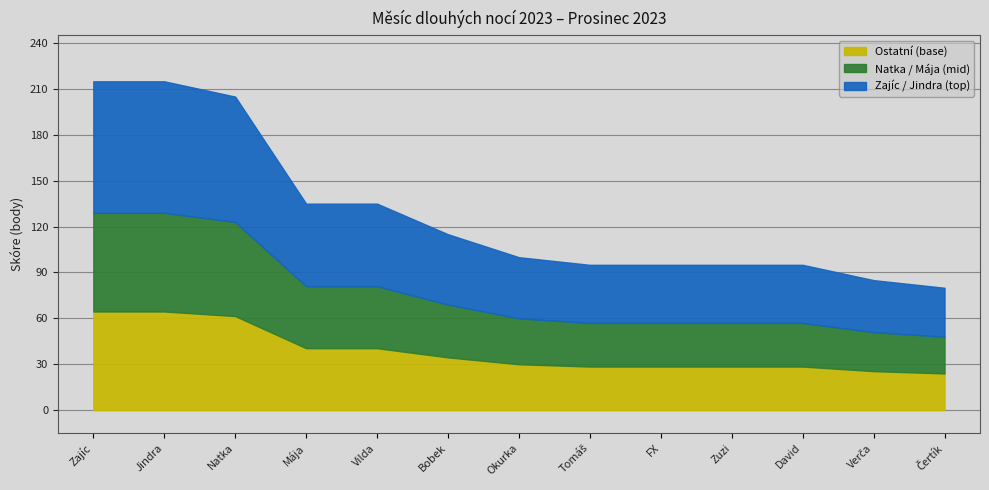

At which label does Jindra first exceed 95?

Zajíc